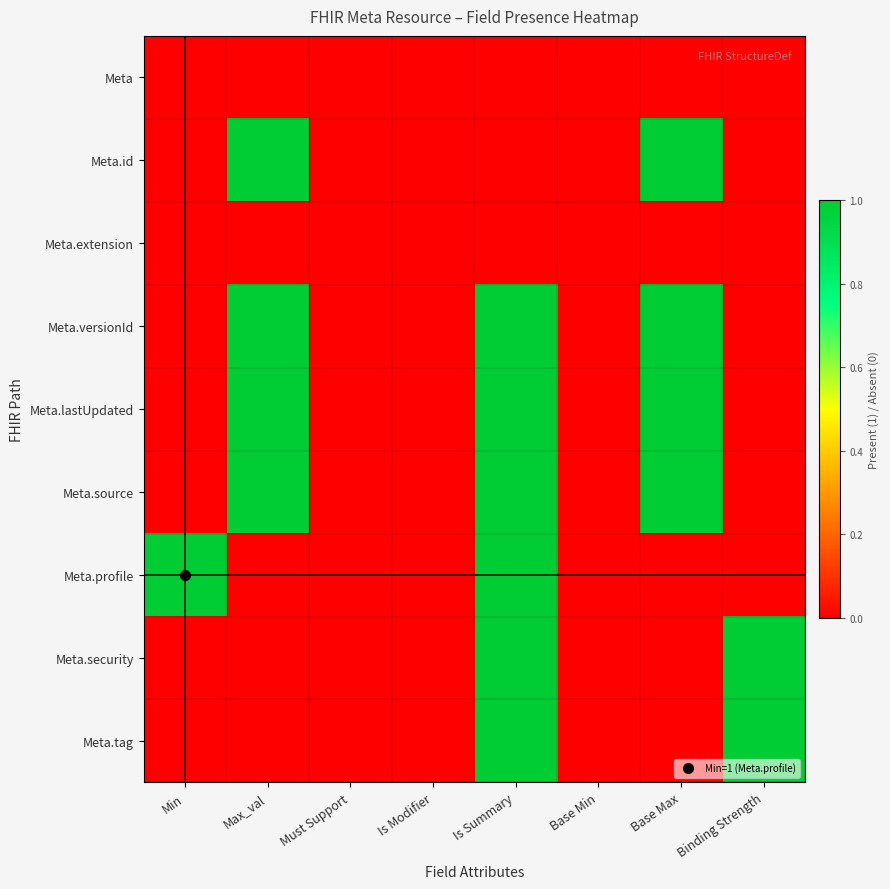

What is the spread (max minus min) of values at Min?

1